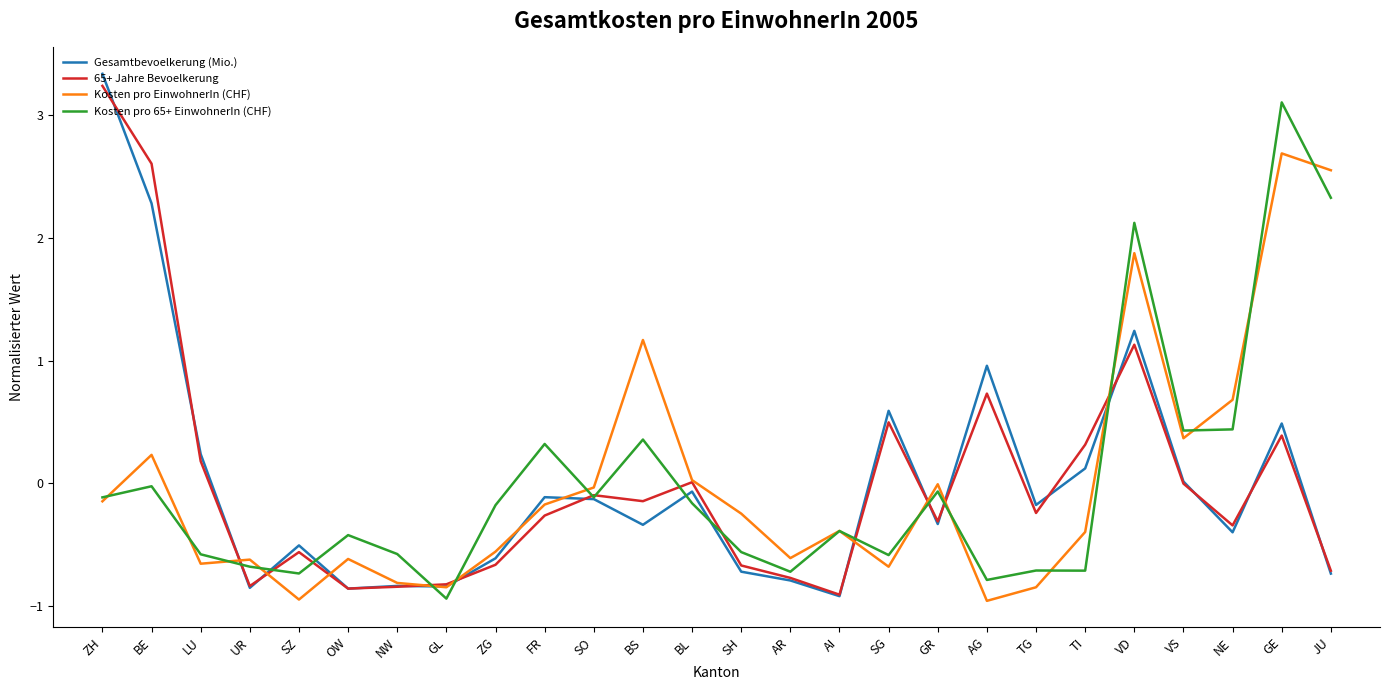

Which label corresponds to the largest value in the chart?

ZH